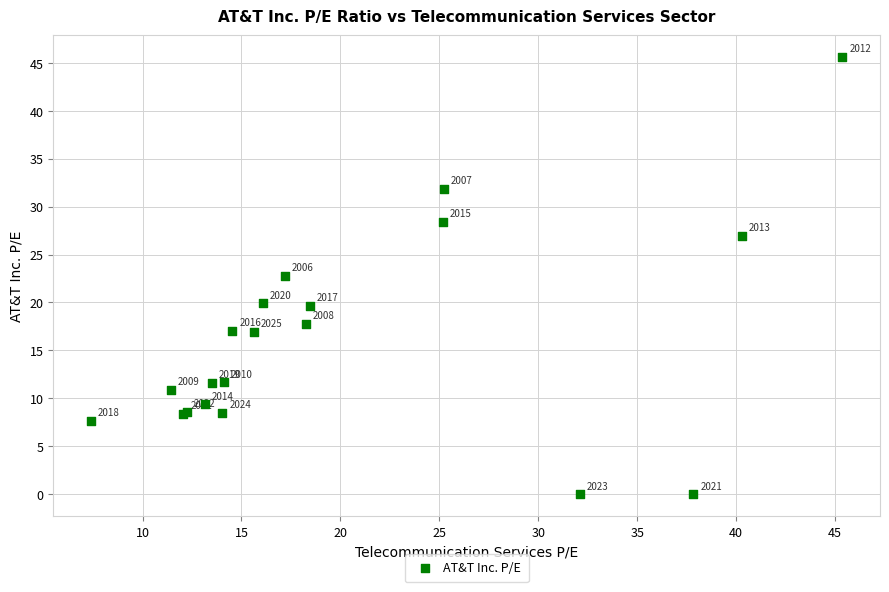

What Y value in the scatter plot is closest to 22?

22.8